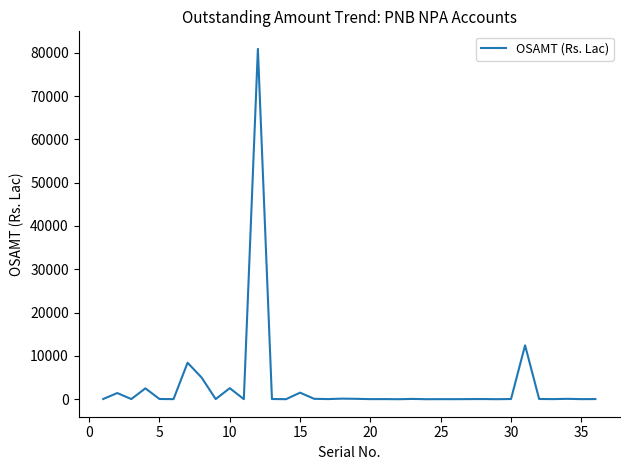

What is the greatest value displayed?

80882.8